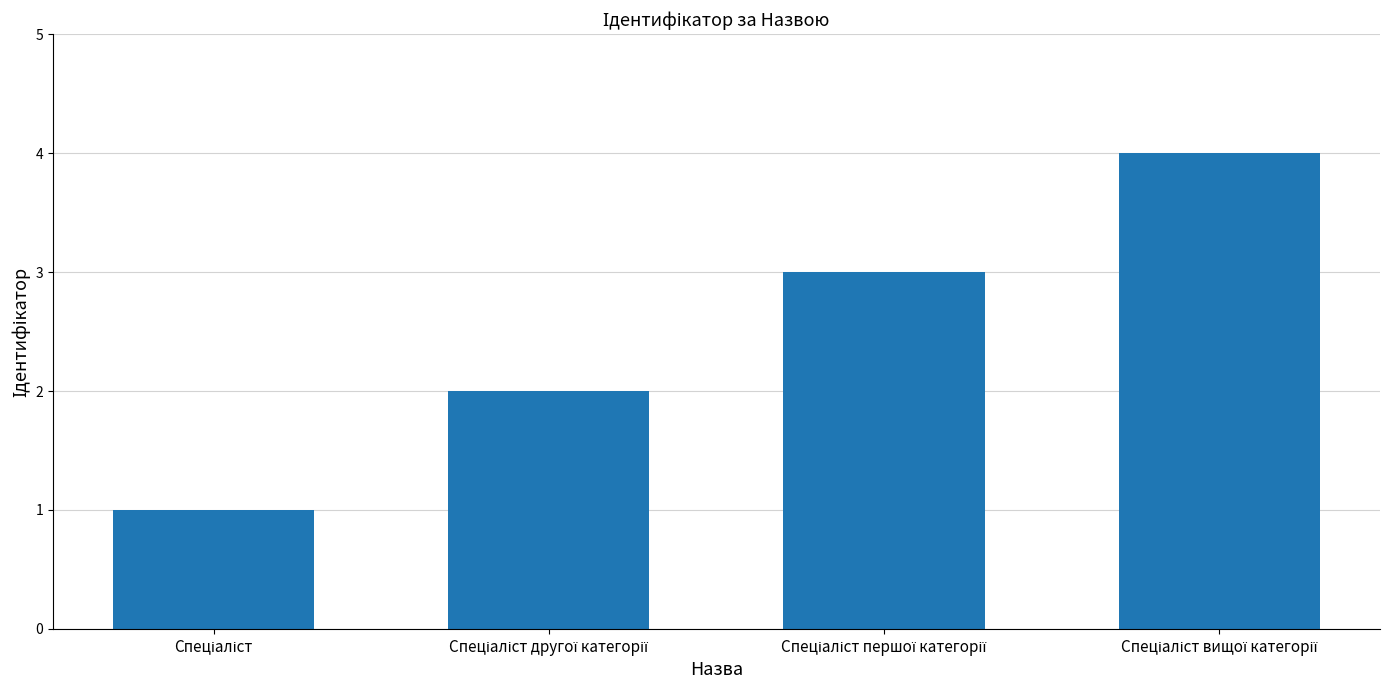

What is the difference between the maximum and minimum values?

3